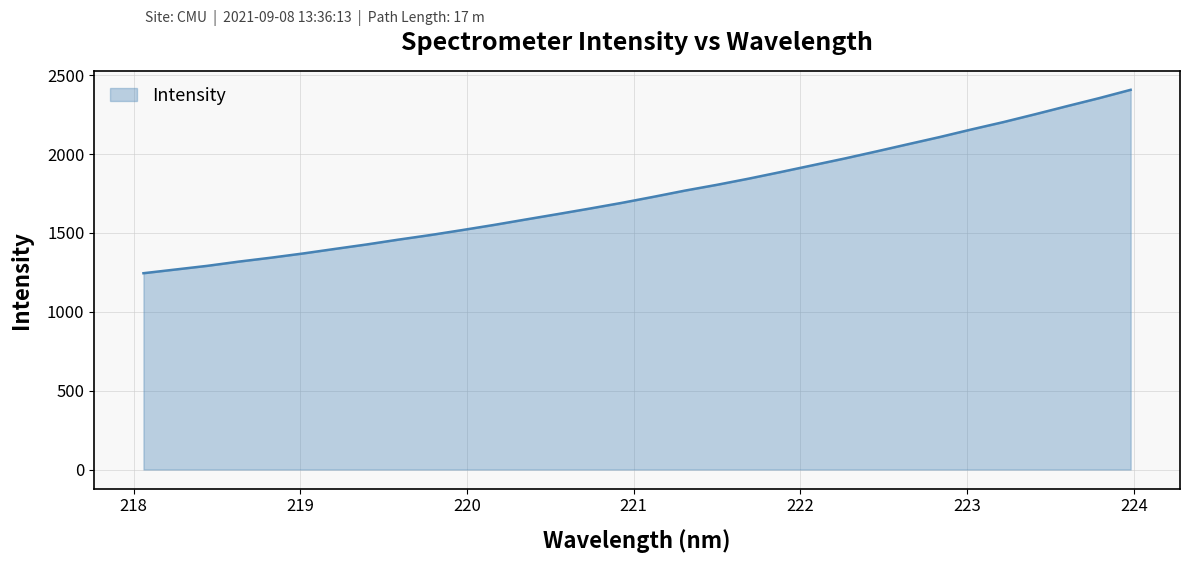

What is the maximum value shown in the chart?

2407.4